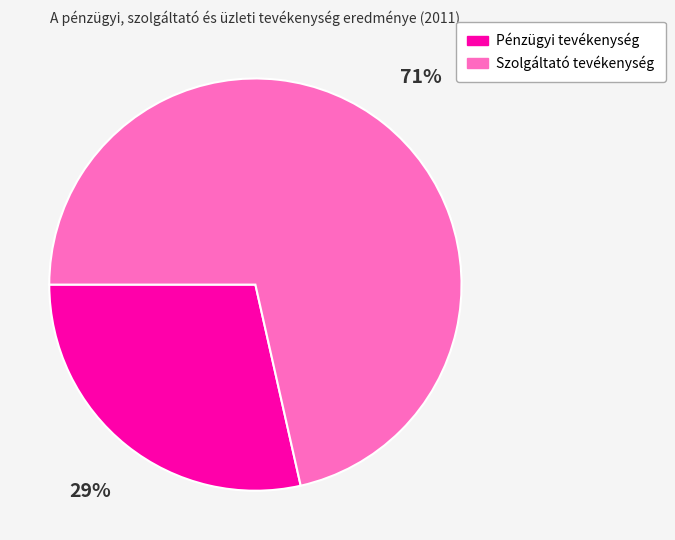

To the nearest percent, what is the average slice percentage?

50%